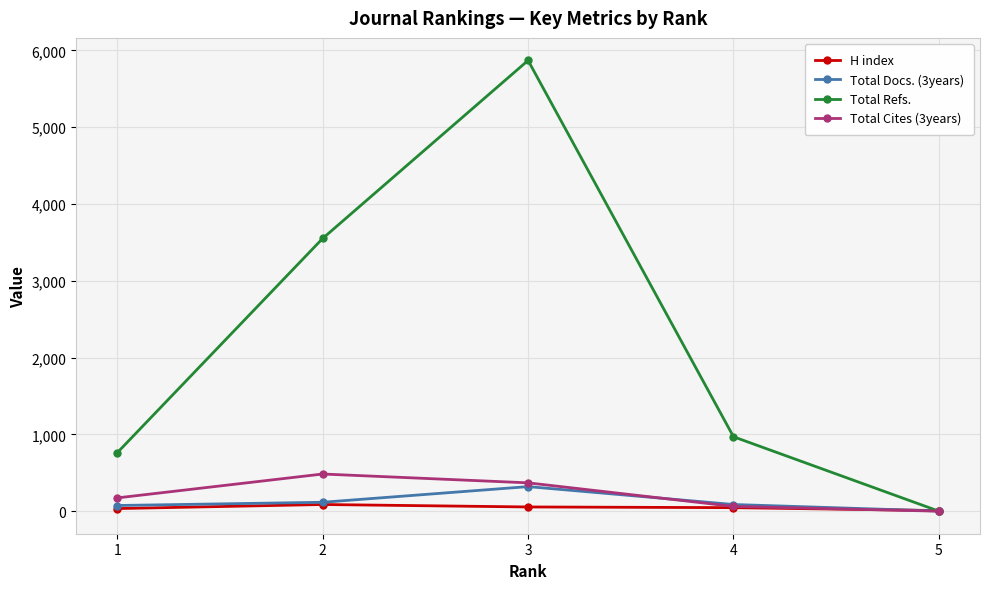

What is the maximum value shown in the chart?

5869